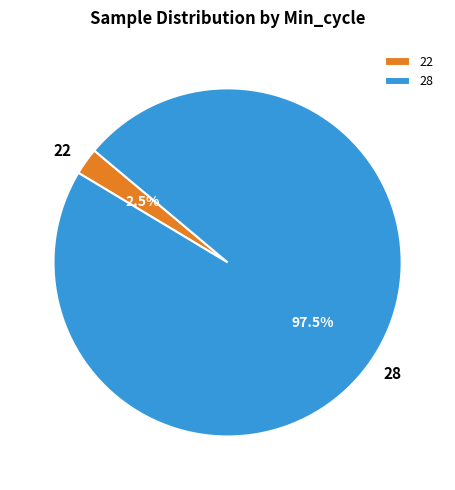

Rank the categories by value from lowest to highest.

22, 28